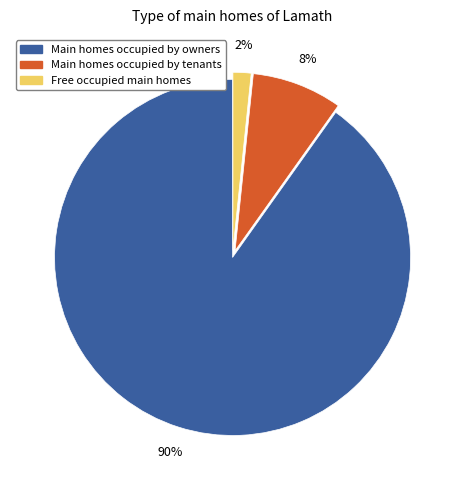

Is there any slice that represents more than half of the pie?

Yes